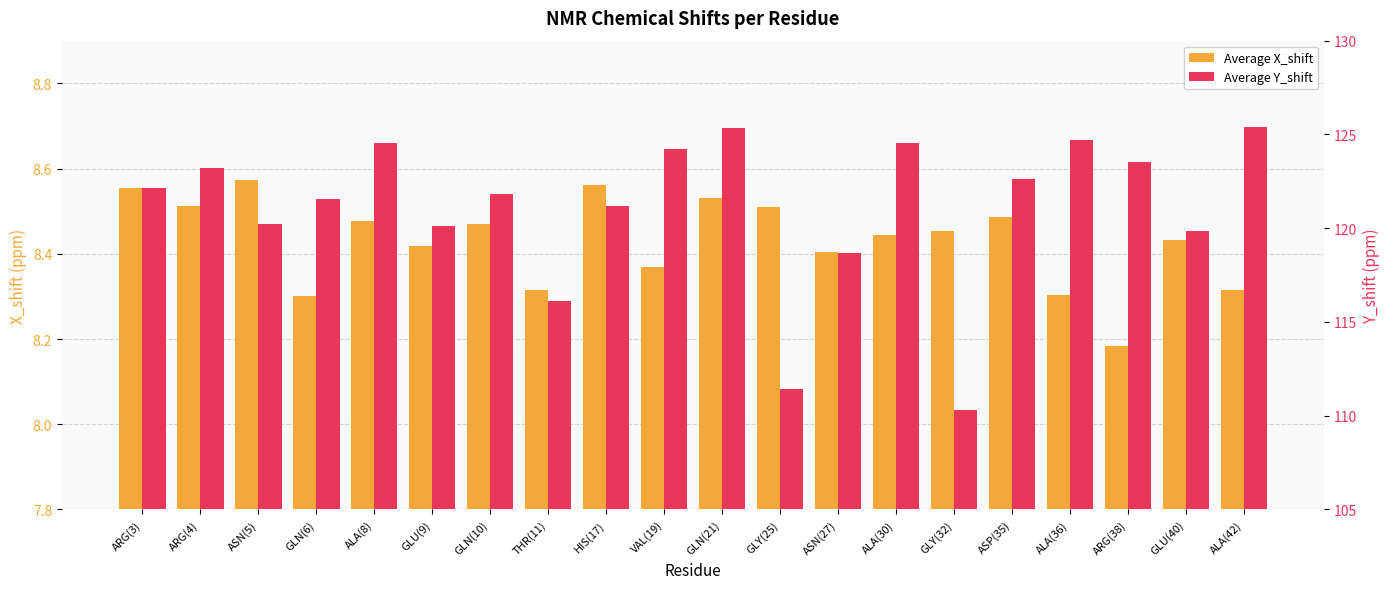

How many data points does each series have?

20